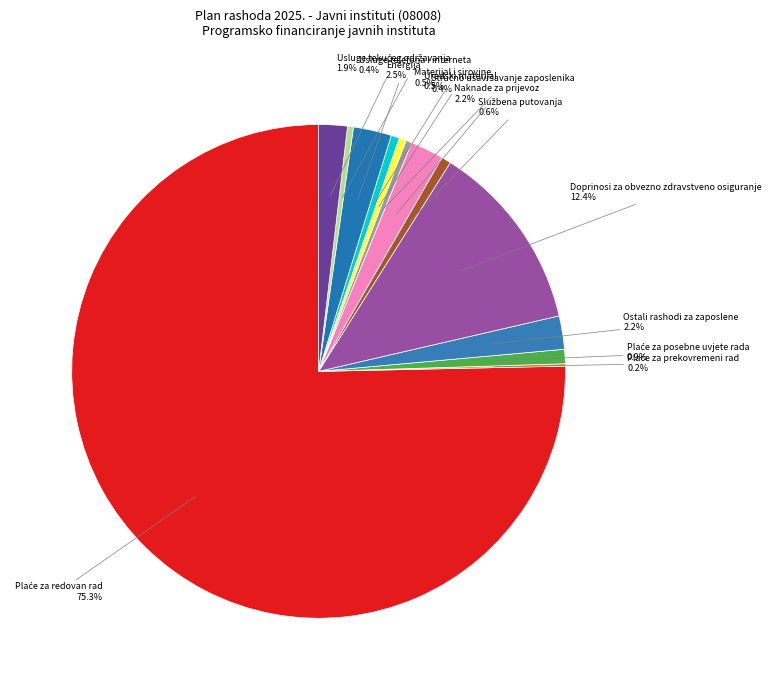

What percentage do Materijal i sirovine and Uredski materijal together represent?

1.0%